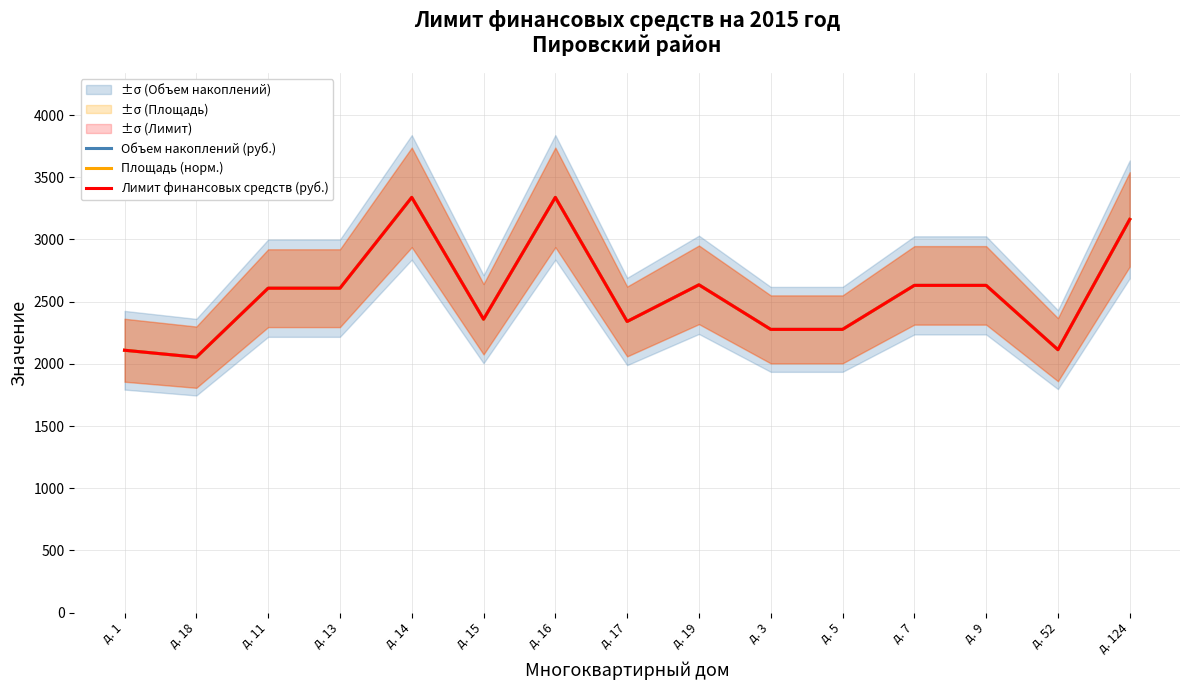

What is the label of the 4th point from the left?

д. 13